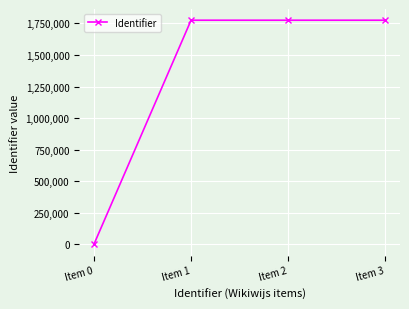

What value does the data have at Item 1, to the nearest 50?

1775000